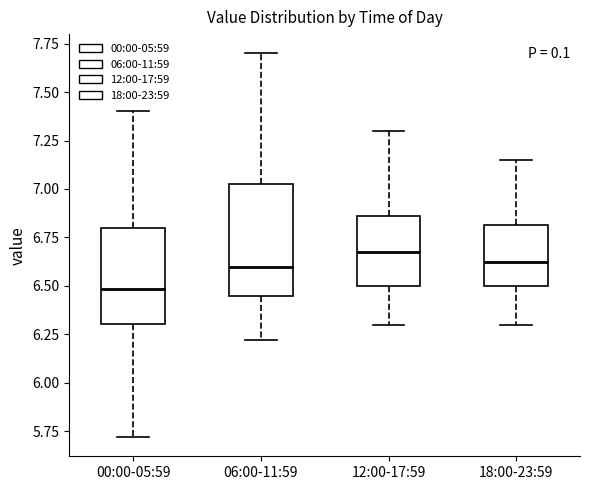

Which box's median line is the lowest?

00:00-05:59